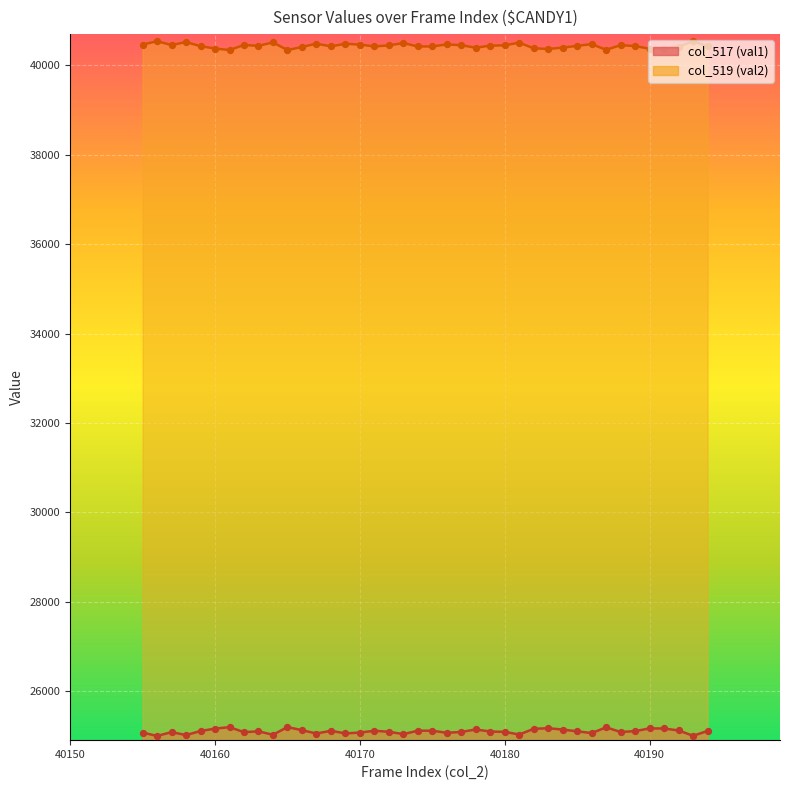

Which series contains the lowest Y value?

col_517 (val1)